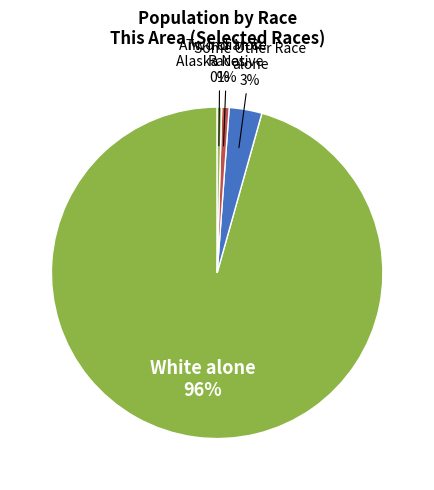

Which category has the smallest portion of the pie?

American Indian and Alaska Native